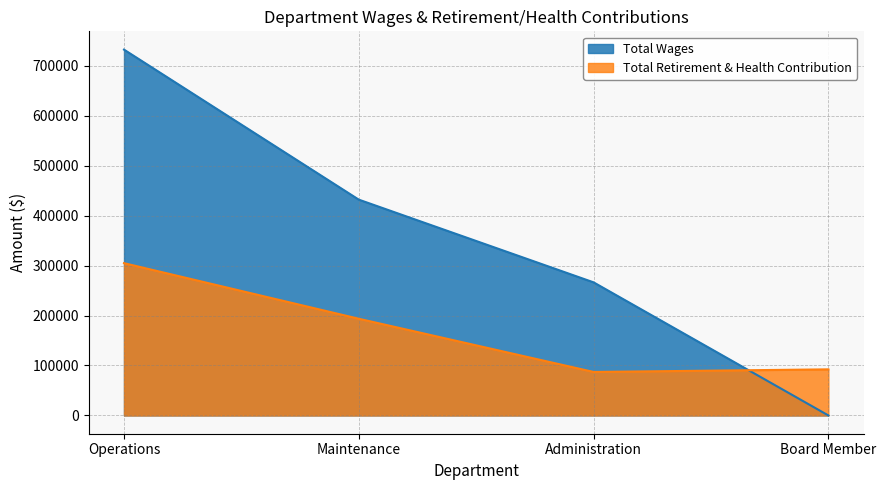

What is the value of the Total Wages point at the 3rd from the left?

266364